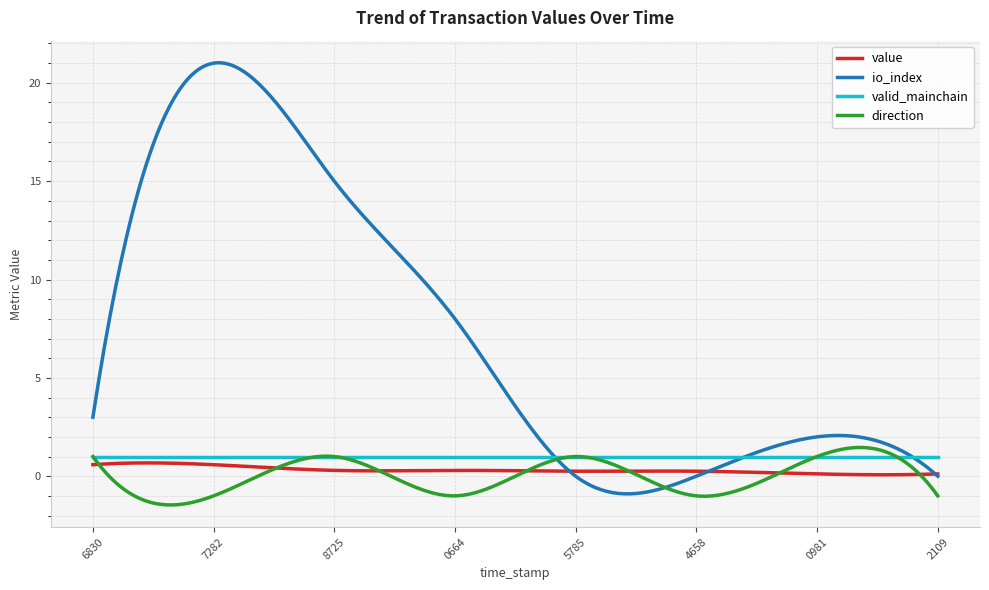

What is the lowest value of the valid_mainchain series?

1.0